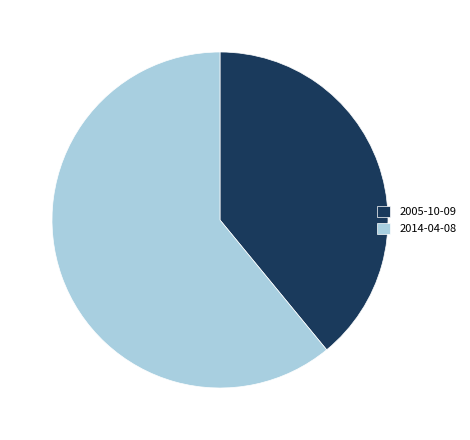

Which has a higher value, 2005-10-09 or 2014-04-08?

2014-04-08